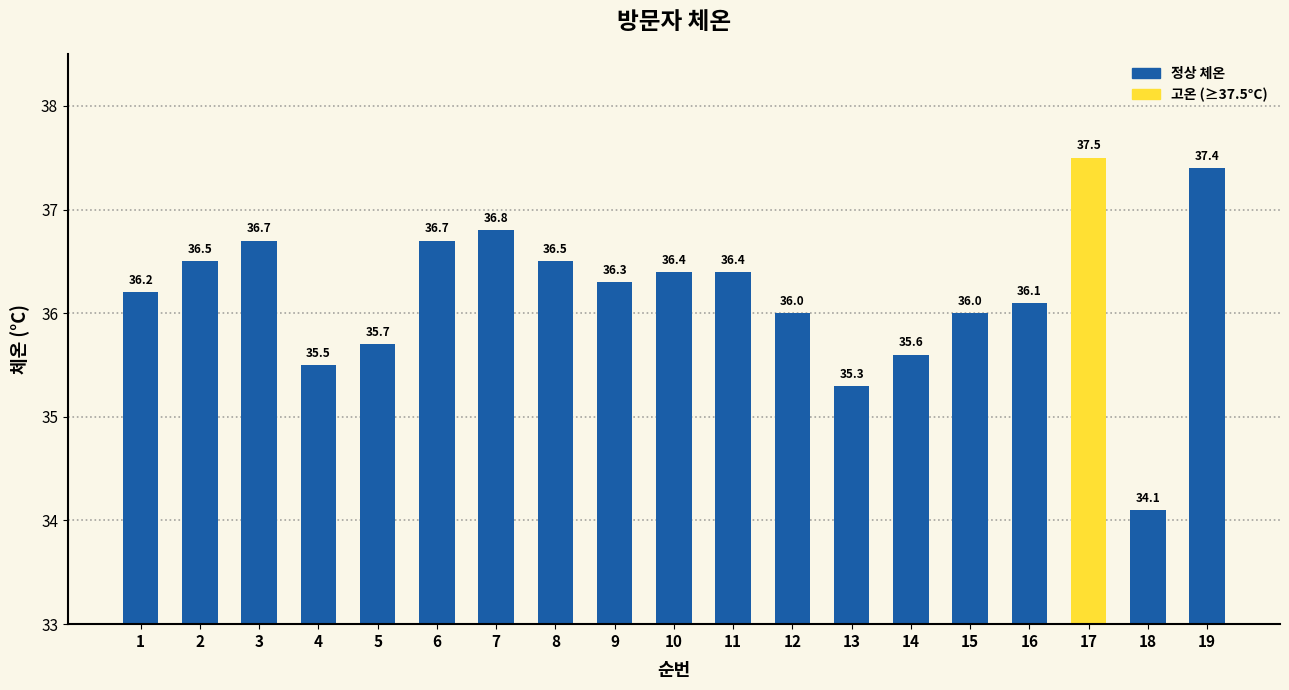

Which category has the lowest value across all series?

18